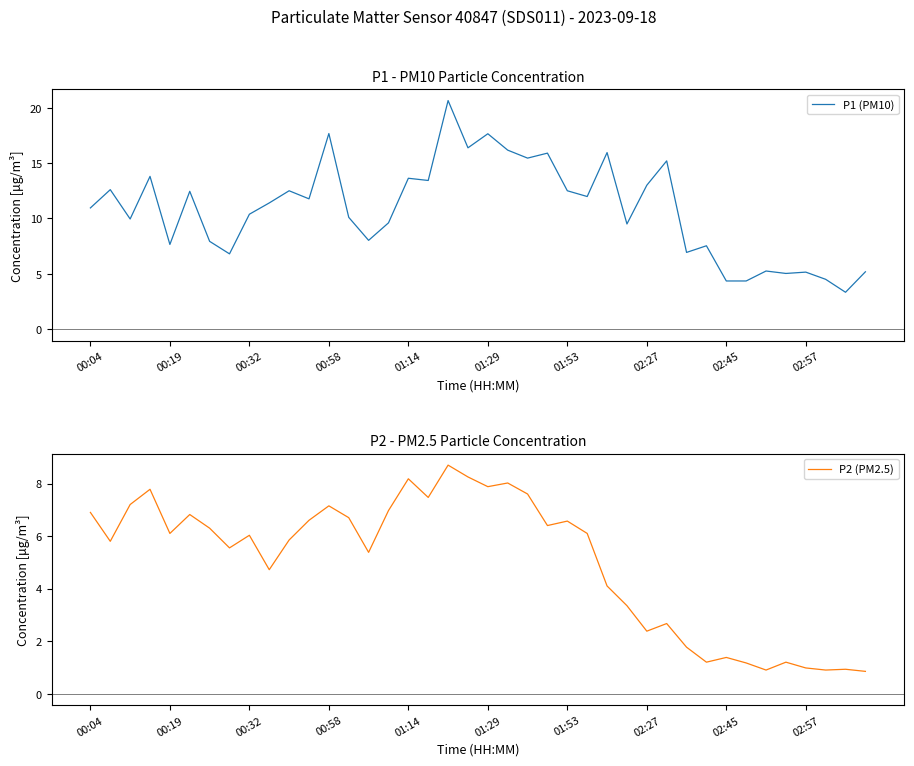

The P1 (PM10) series shows 7.7 at 00:19. True or false?

True